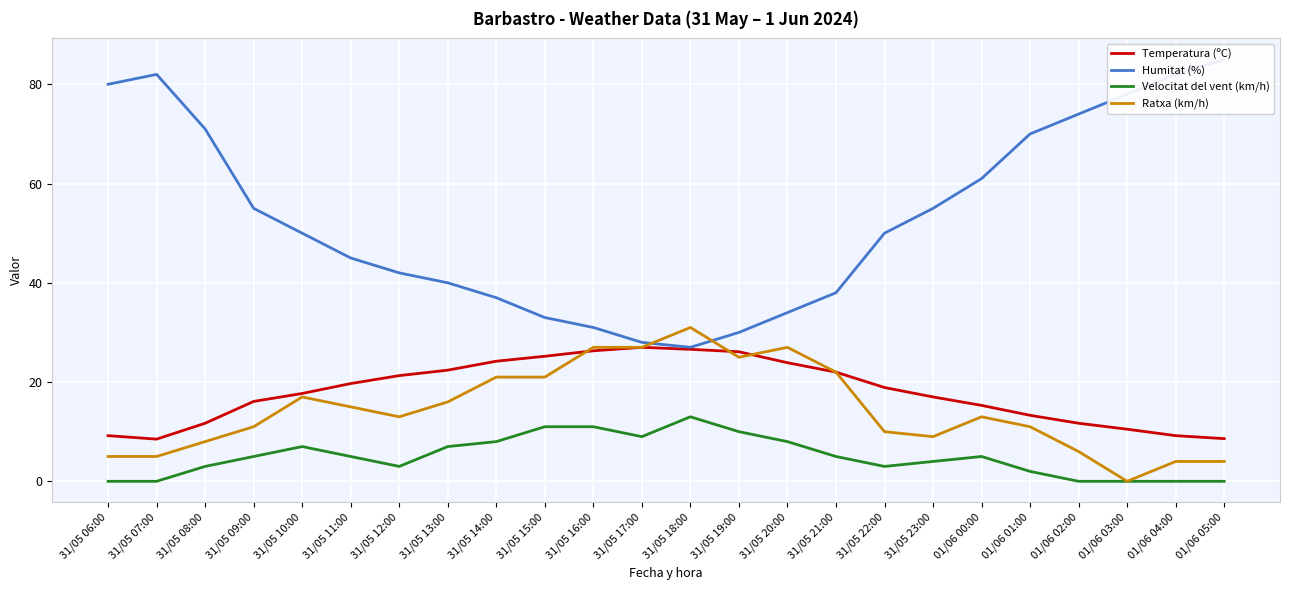

What is the difference between the Temperatura (ºC) values at 31/05 16:00 and 31/05 14:00?

2.1